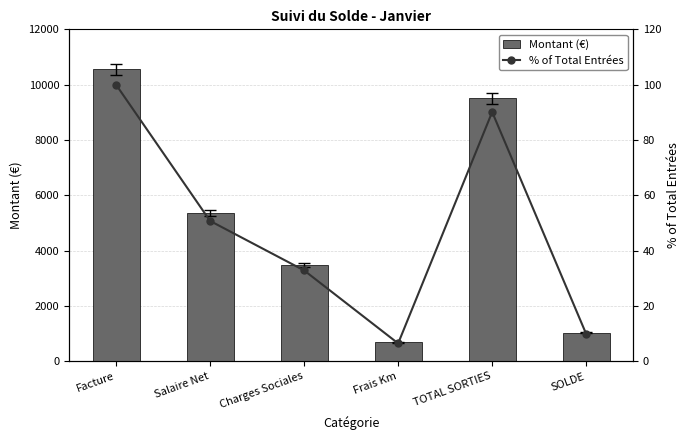

What is the average value of the Montant (€) series?

5101.7